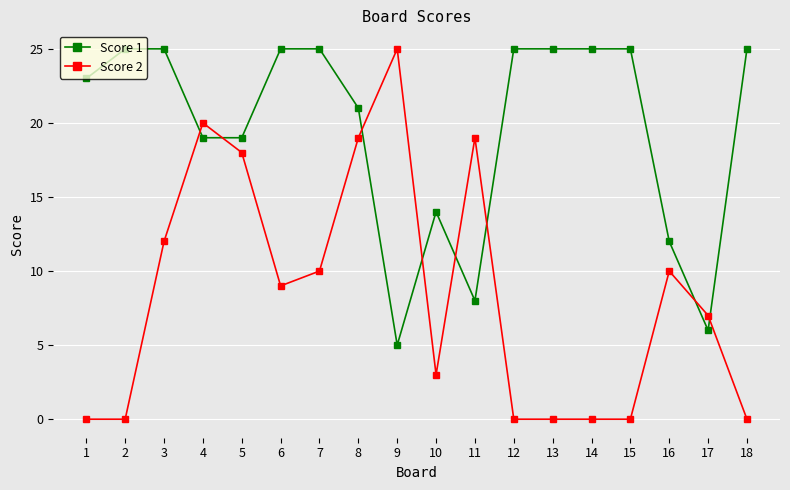

Reading left to right, what are all the values shown in this chart?

Score 1: 1=23	2=25	3=25	4=19	5=19	6=25	7=25	8=21	9=5	10=14	11=8	12=25	13=25	14=25	15=25	16=12	17=6	18=25
Score 2: 1=0	2=0	3=12	4=20	5=18	6=9	7=10	8=19	9=25	10=3	11=19	12=0	13=0	14=0	15=0	16=10	17=7	18=0